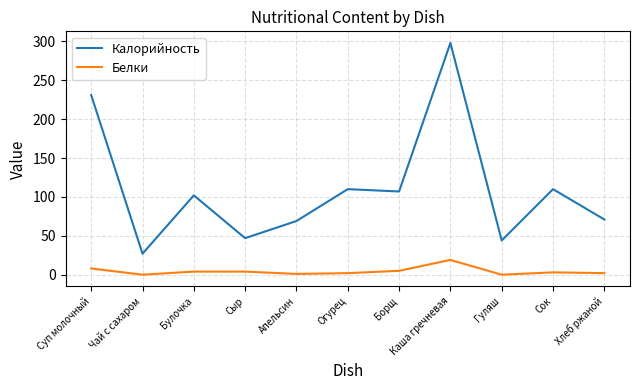

What is the maximum value shown in the chart?

298